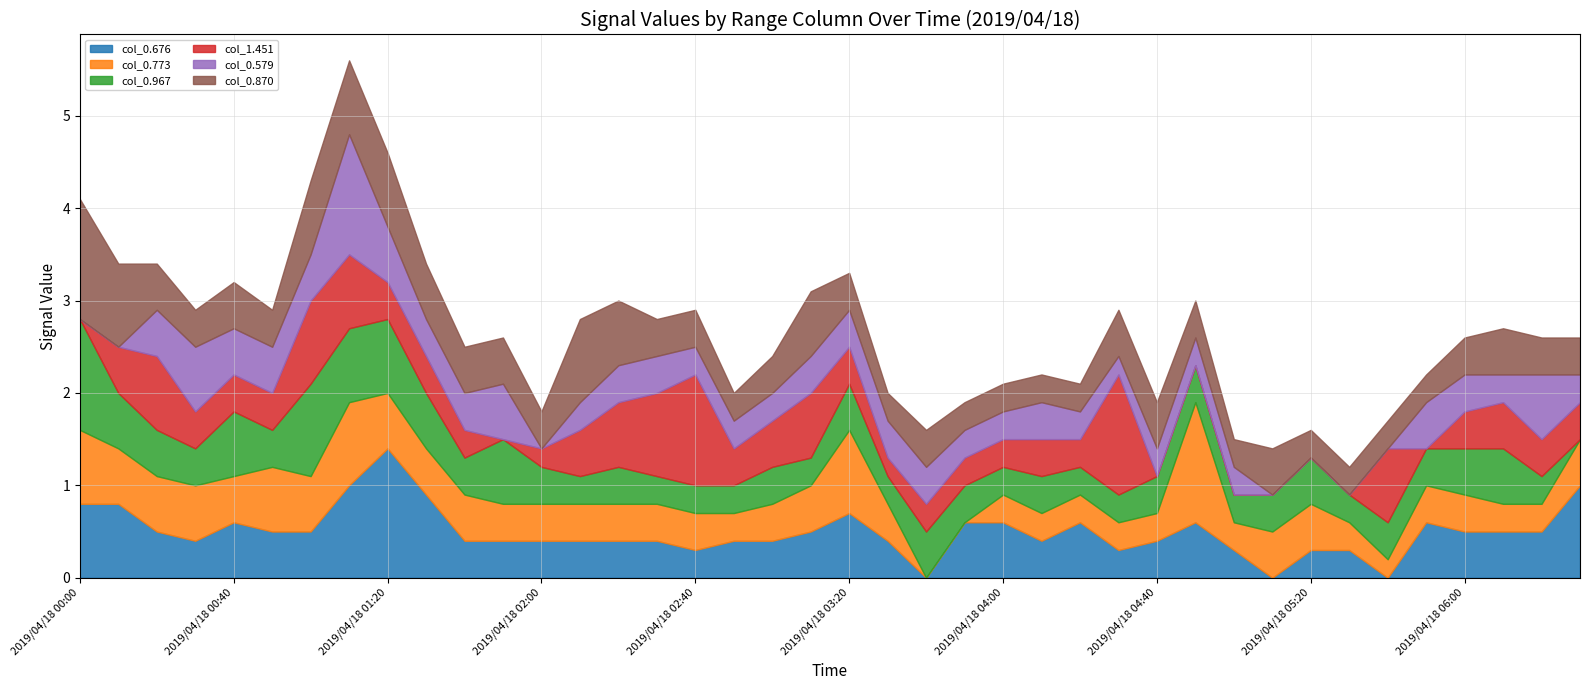

Which category has the highest value in the col_0.676 series?

2019/04/18 01:20